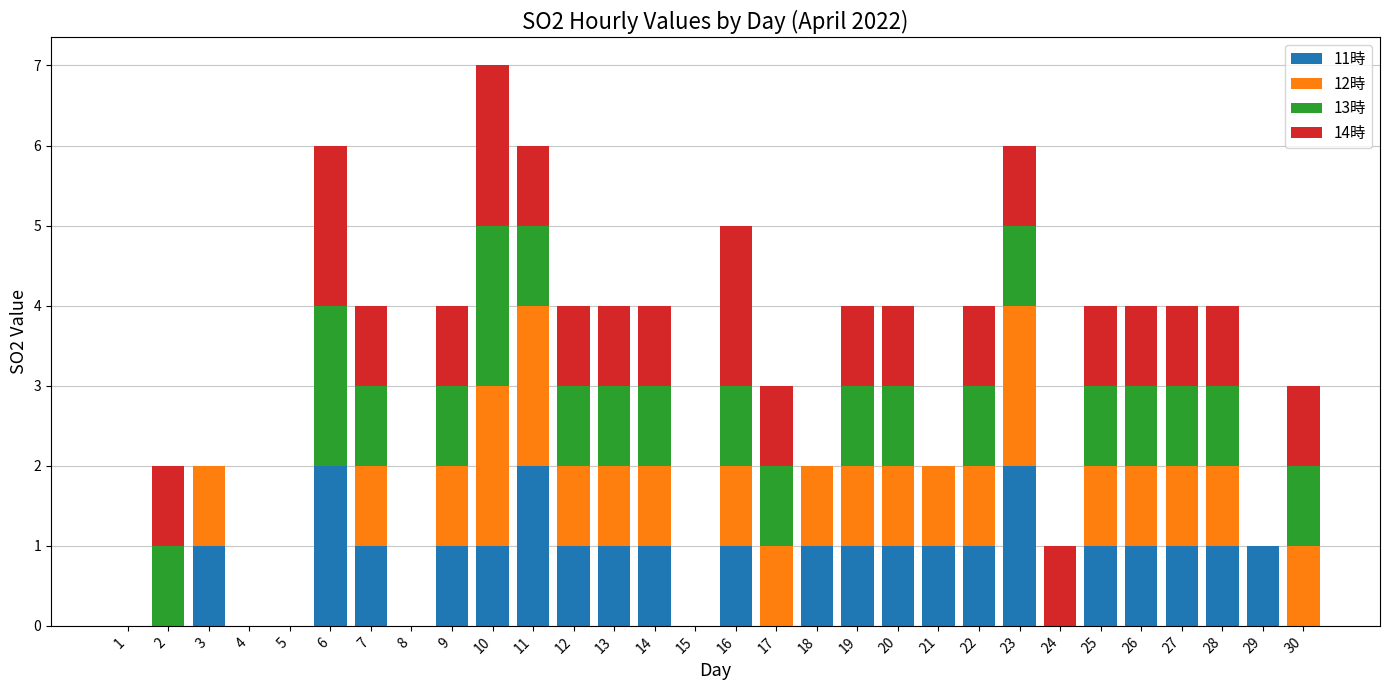

Is it true that 11時 equals 0 at 30?

True